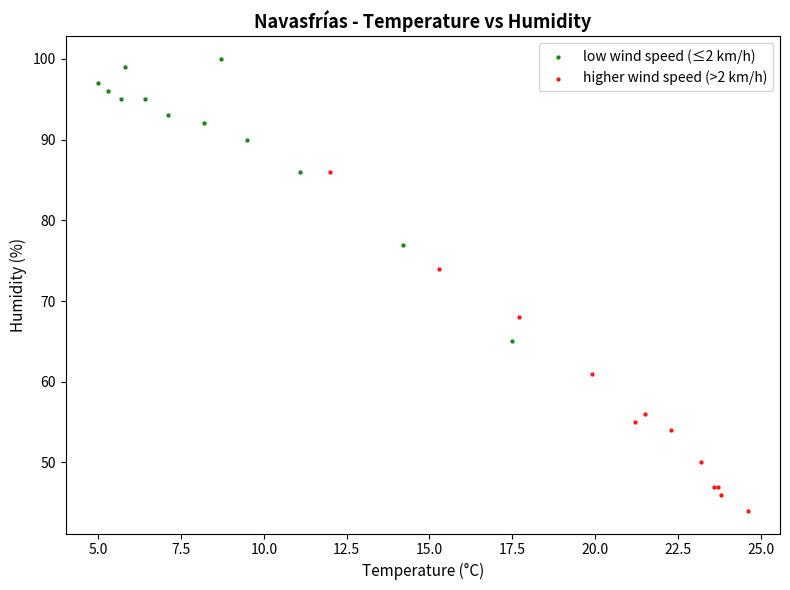

Which series contains the highest Y value?

low wind speed (≤2 km/h)